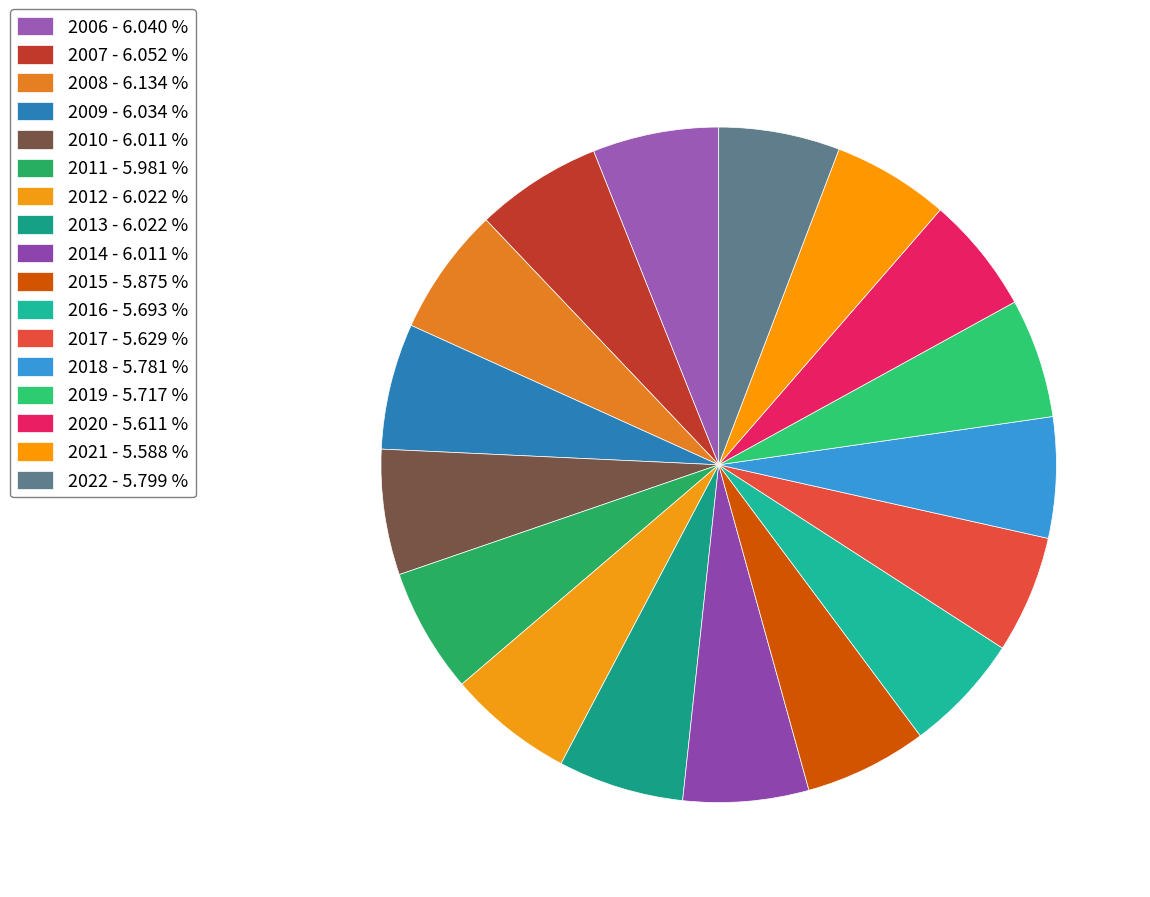

True or false: 2019 accounts for 1% of the total.

False